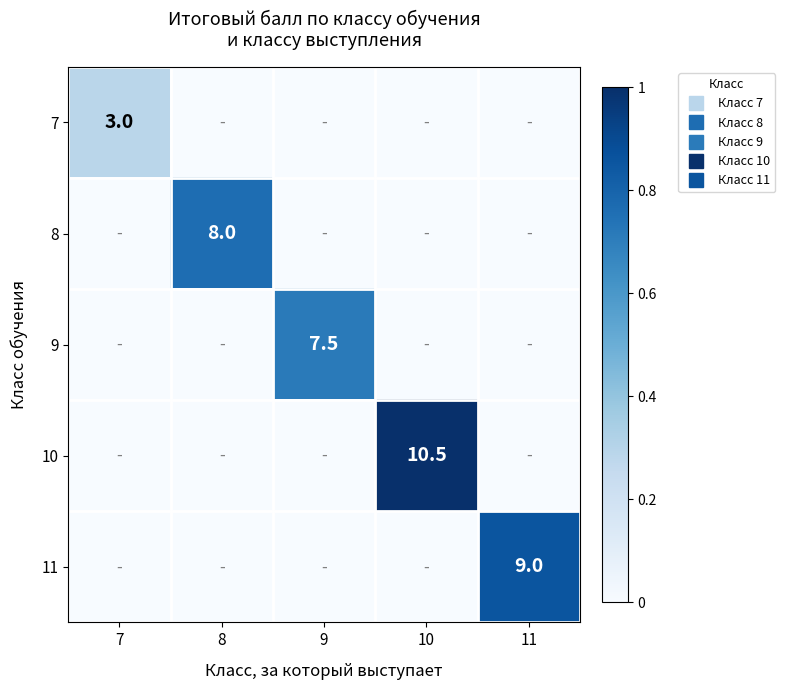

What is the spread (max minus min) of values at 8?

0.8